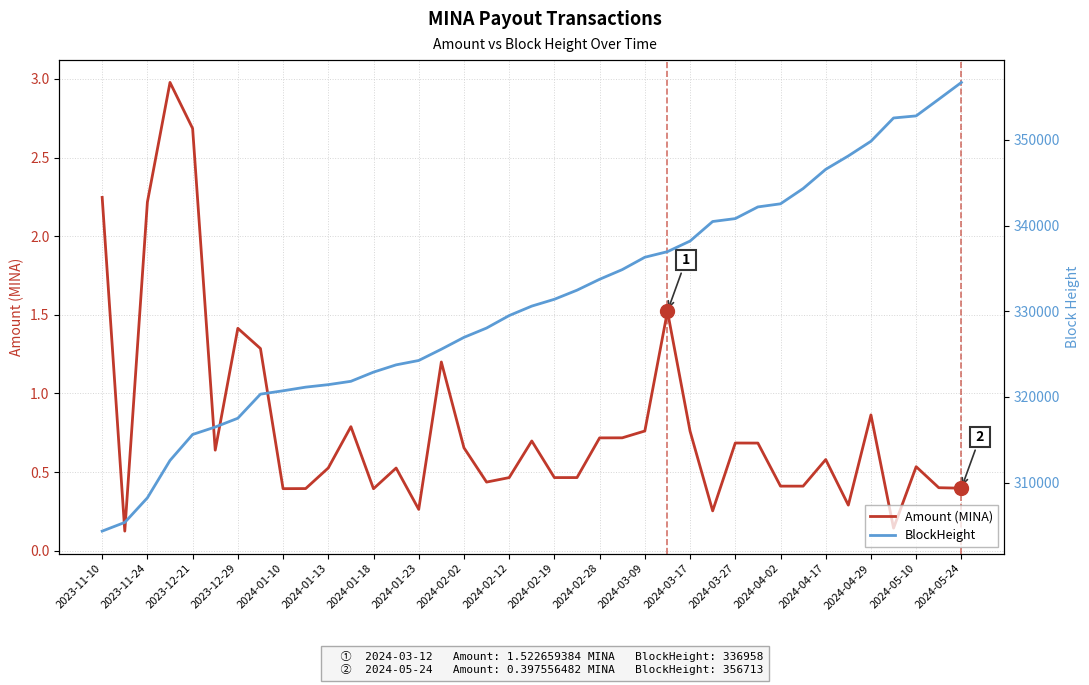

How many lines are shown in the chart?

2